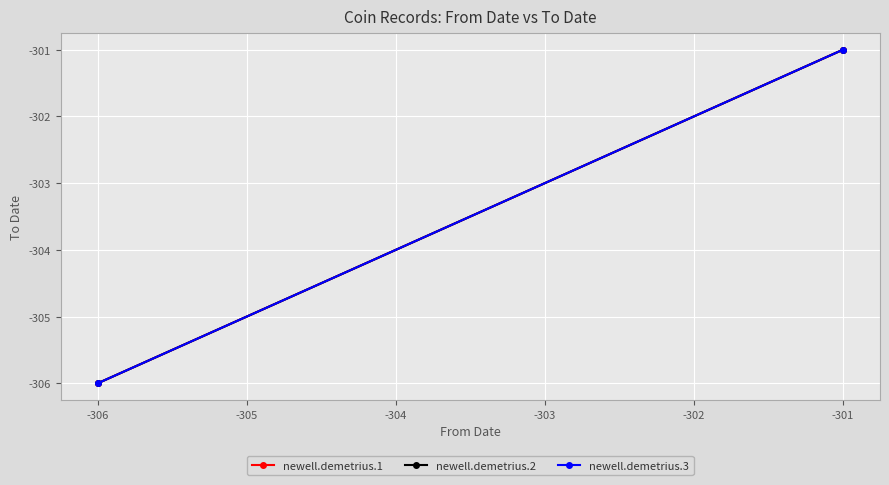

Is it true that newell.demetrius.3 equals -463 at -301?

False